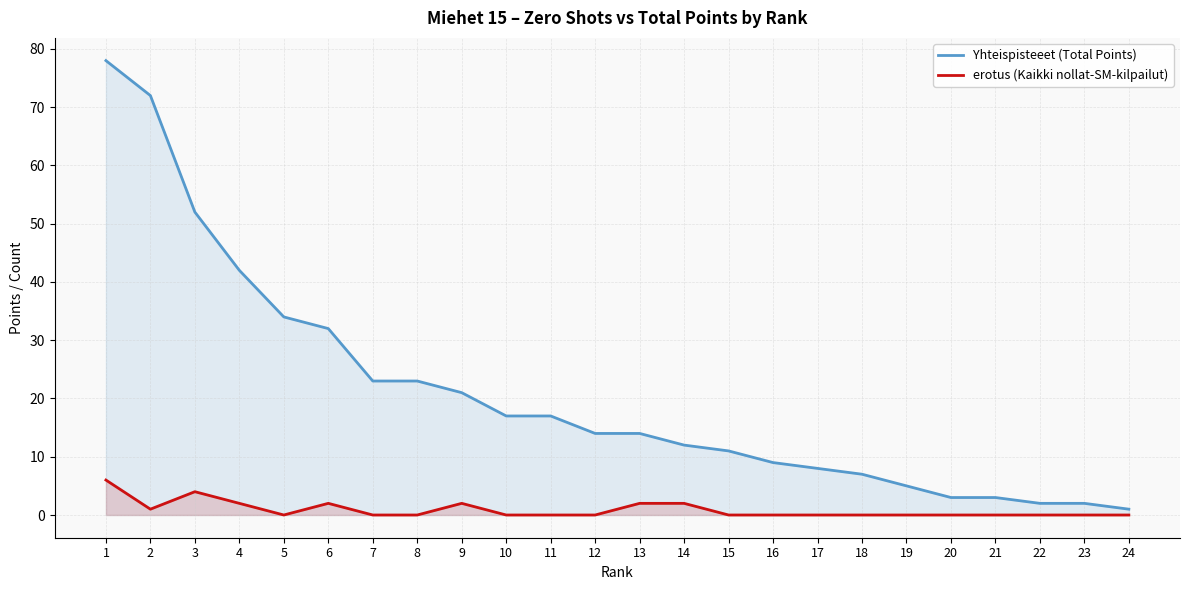

True or false: erotus (Kaikki nollat-SM-kilpailut) and Yhteispisteeet (Total Points) cross at least once.

False